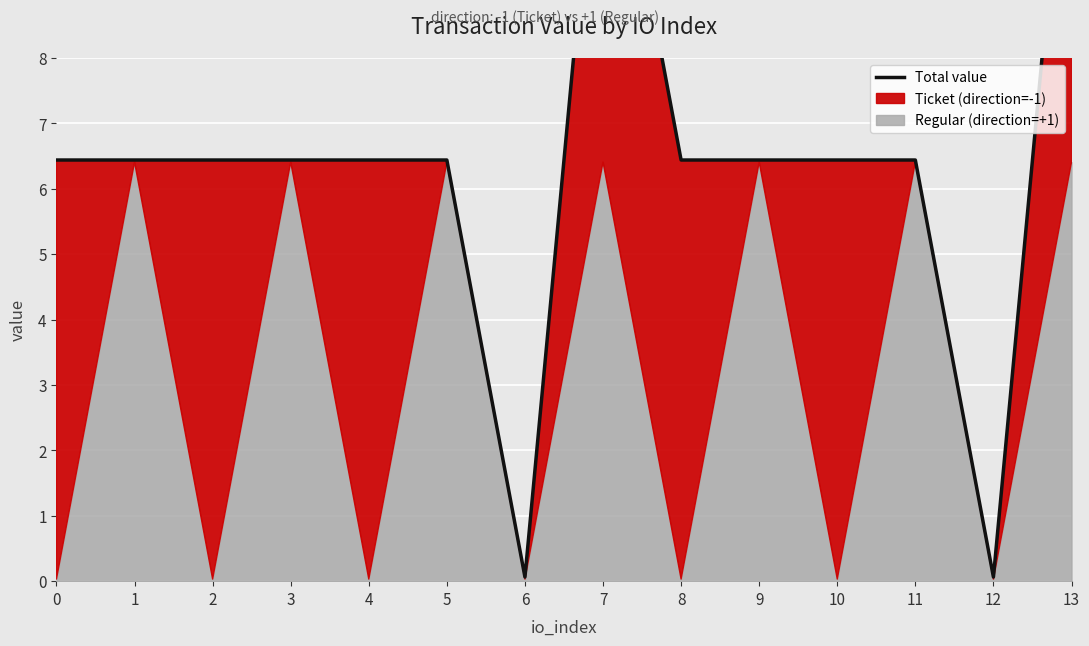

At which category does the data reach its first local valley?

6